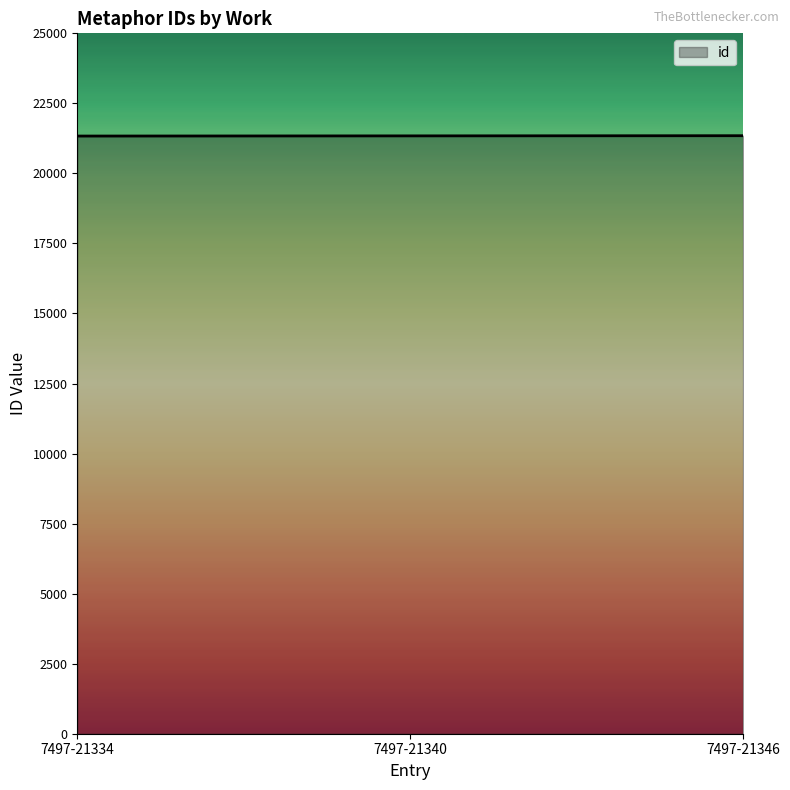

Approximately how many times larger is the value at 7497-21340 compared to 7497-21334?

1.0